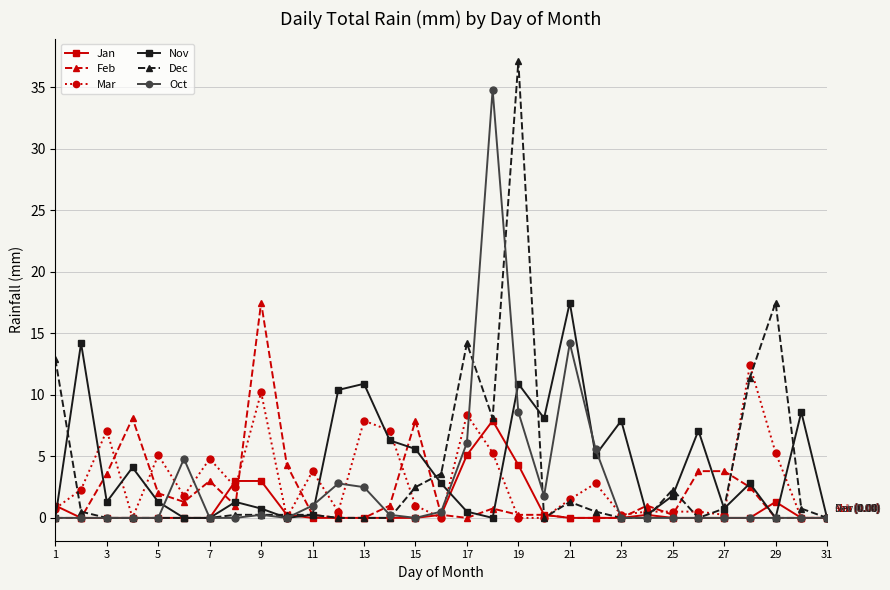

What is the difference between the maximum and minimum values in the Dec series?

37.1